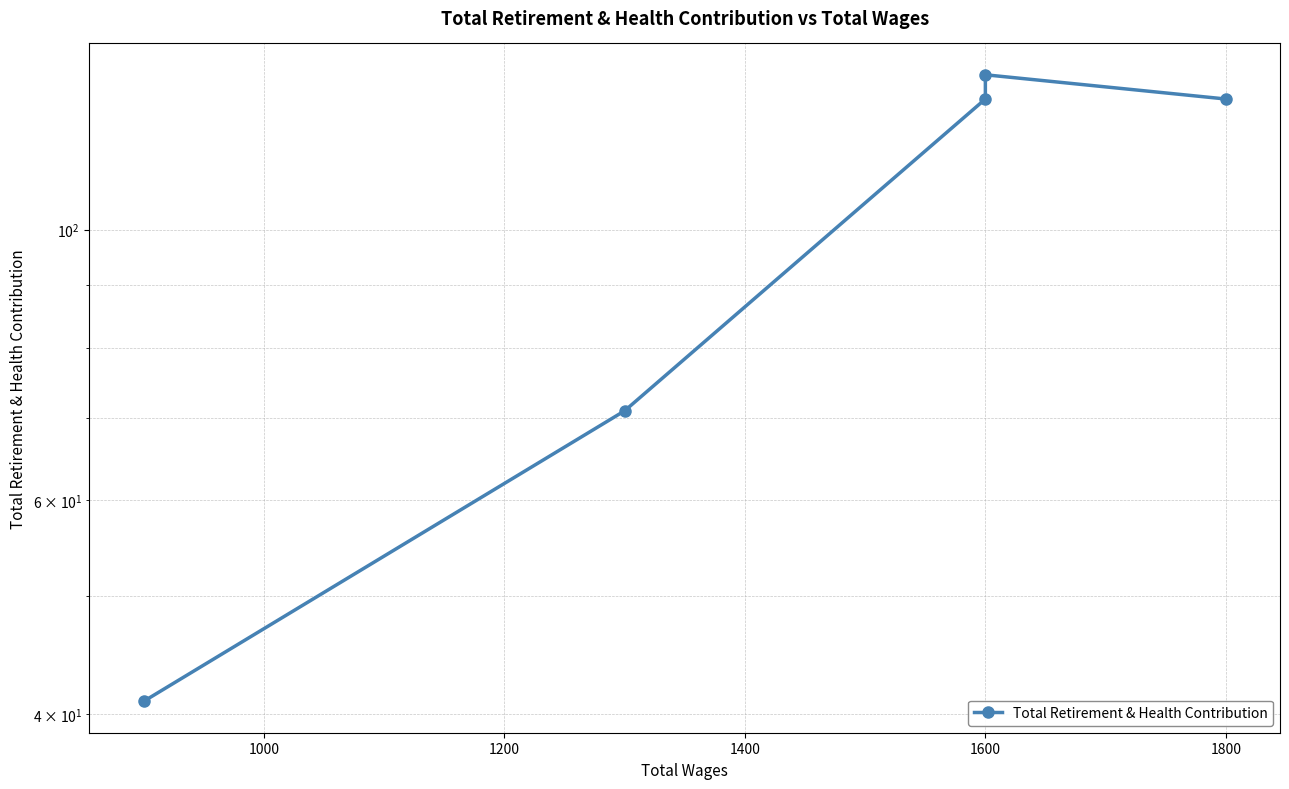

How many data points are less than 128?

2